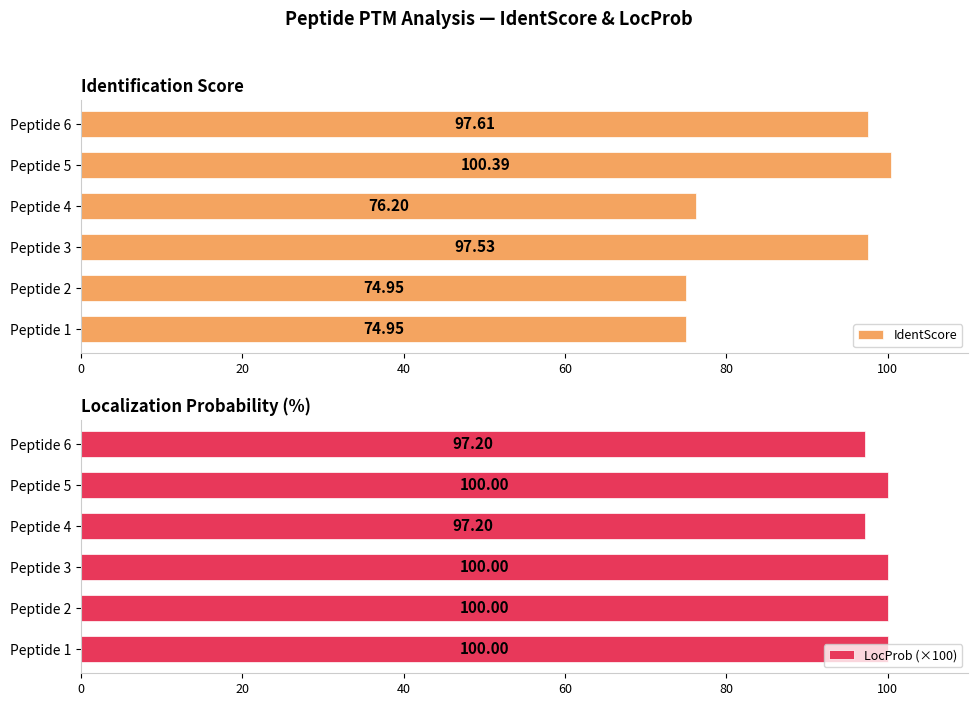

What is the difference between the IdentScore values at Peptide 5 and Peptide 4?

24.2